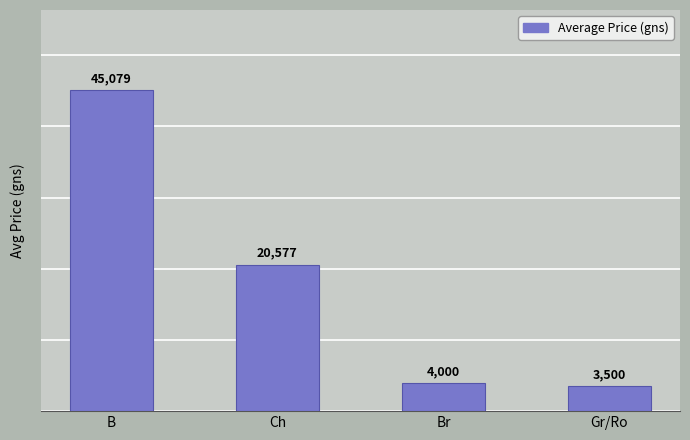

Are the bars horizontal?

No